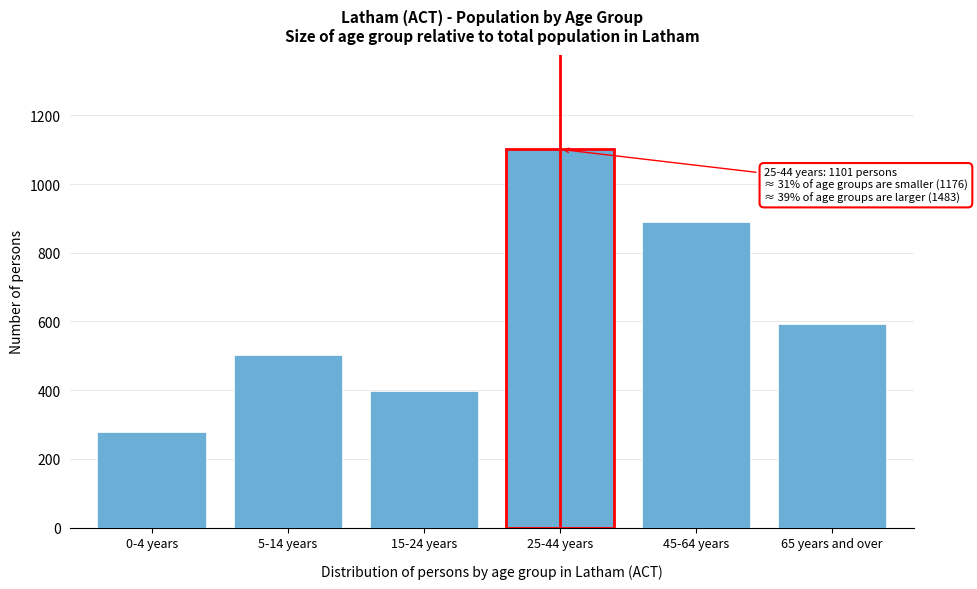

Reading left to right, list all the values displayed in this chart.

278	501	397	1101	889	594